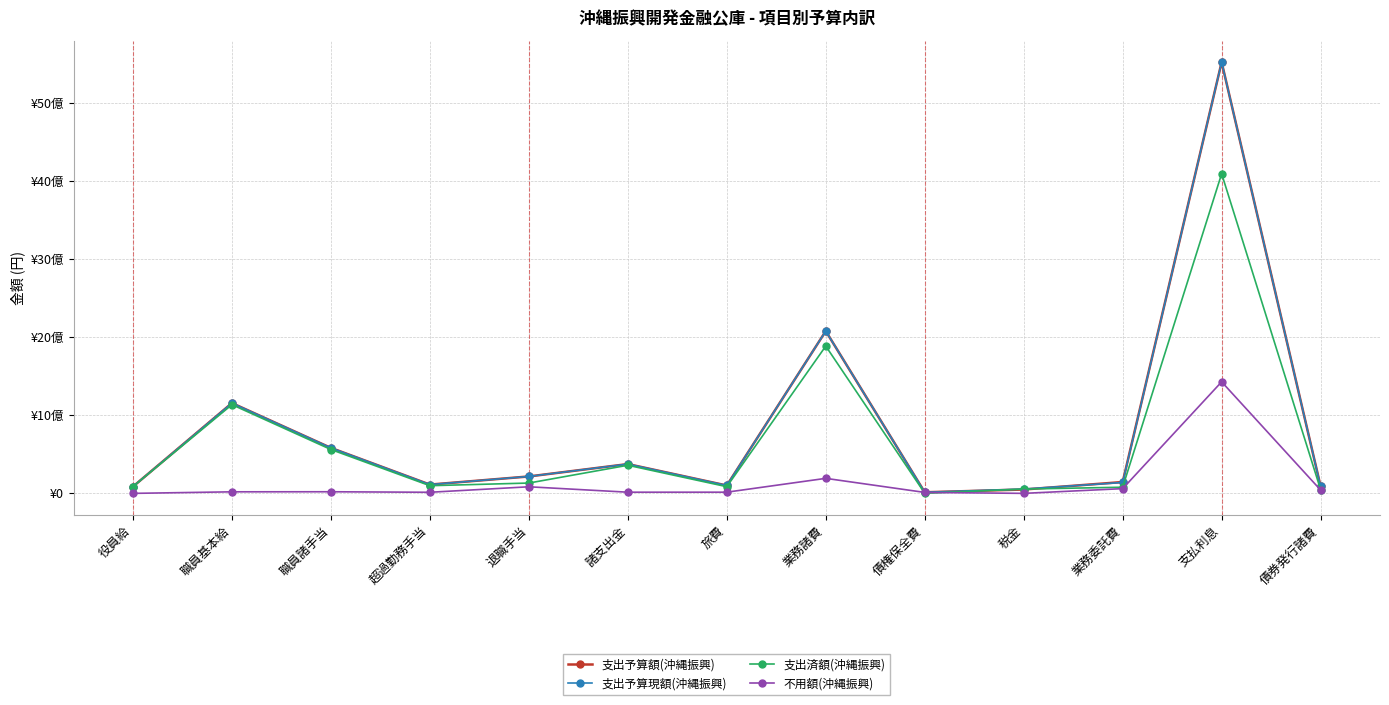

True or false: 不用額(沖縄振興) and 支出予算現額(沖縄振興) cross at least once.

False